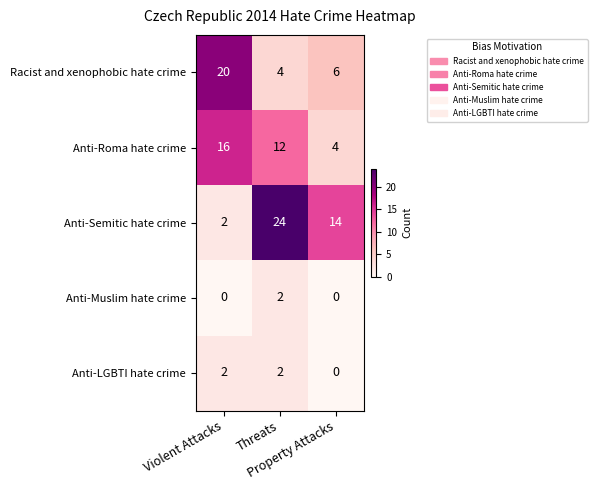

What is the average value of the Anti-Roma hate crime series?

11